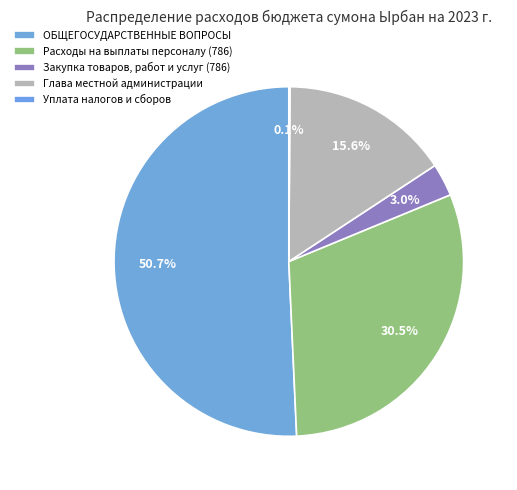

Combined, what portion of the pie is Расходы на выплаты персоналу (786) and Закупка товаров, работ и услуг (786)?

33.5%